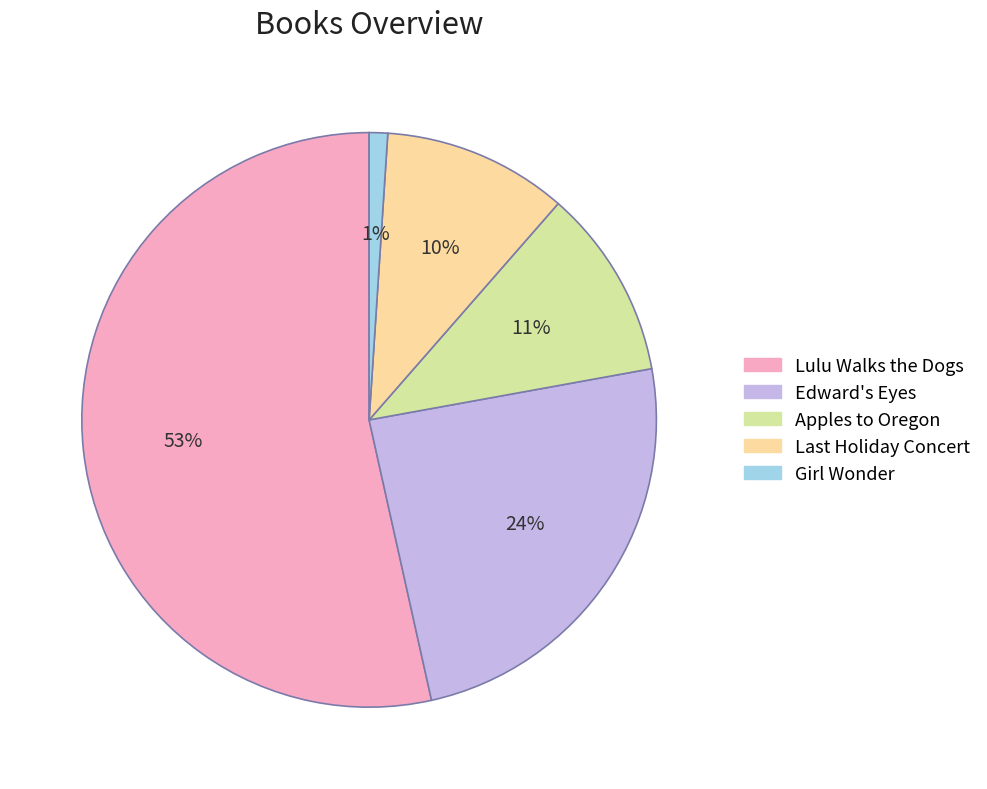

Count the number of slices in the pie.

5